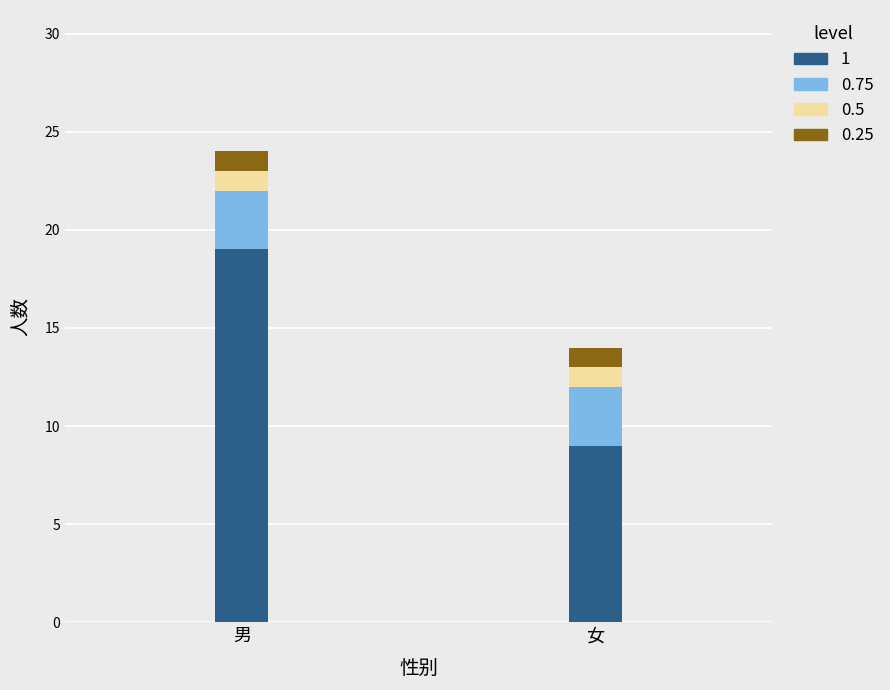

At which category is the sum across all series the highest?

男